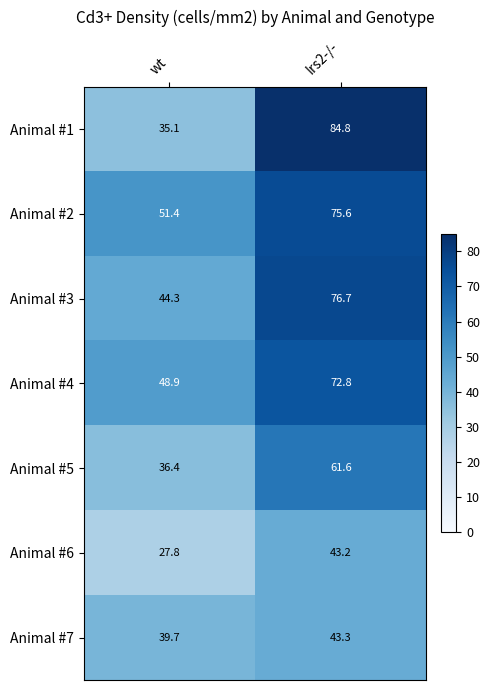

Between wt and Irs2-/-, which series saw the biggest shift?

Animal #1